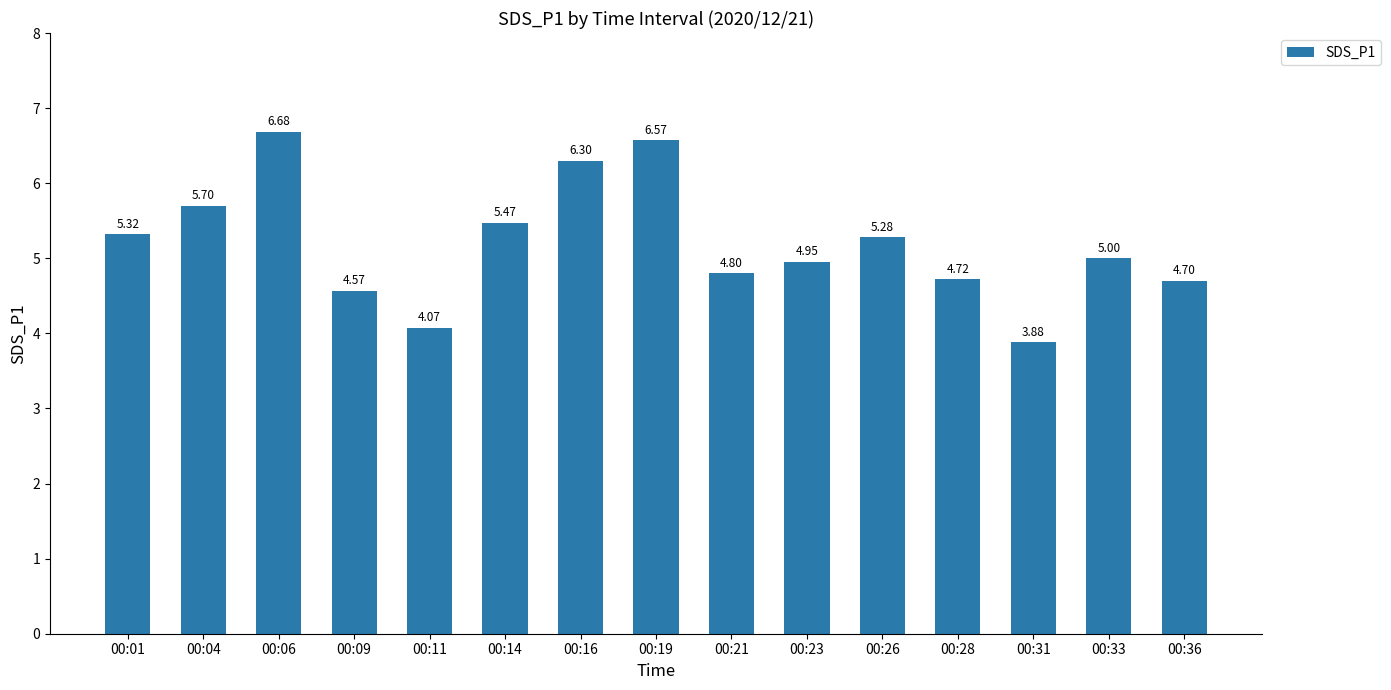

What is the average value?

5.2